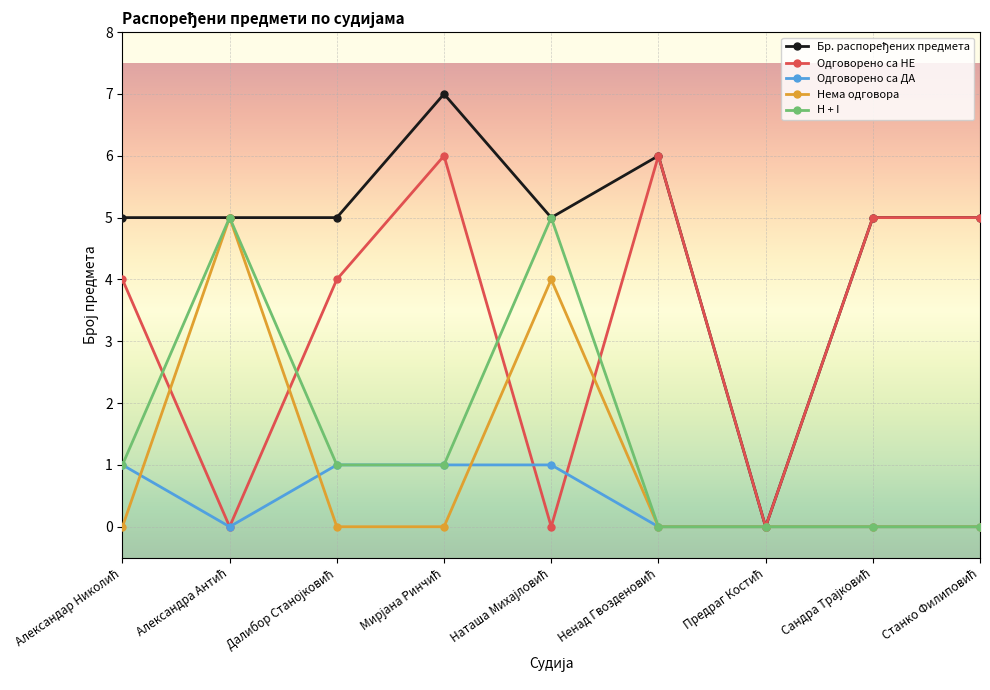

How many interior local valleys does the Одговорено са НЕ series have?

3